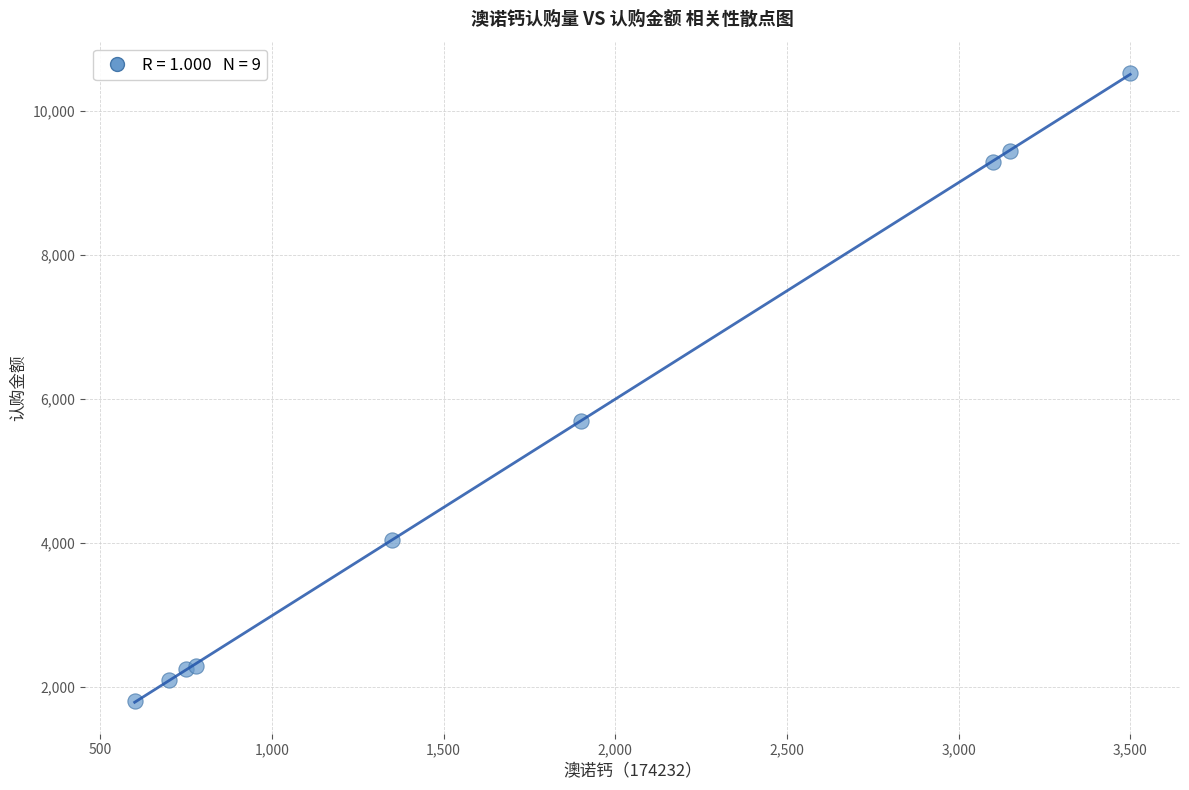

What Y value in the scatter plot is closest to 6165?

5700